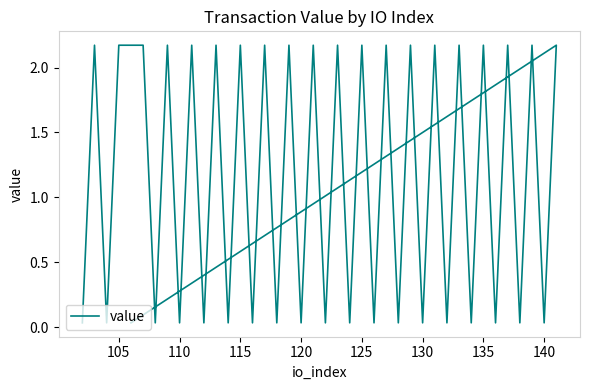

At which category does the chart reach its peak across all series?

105